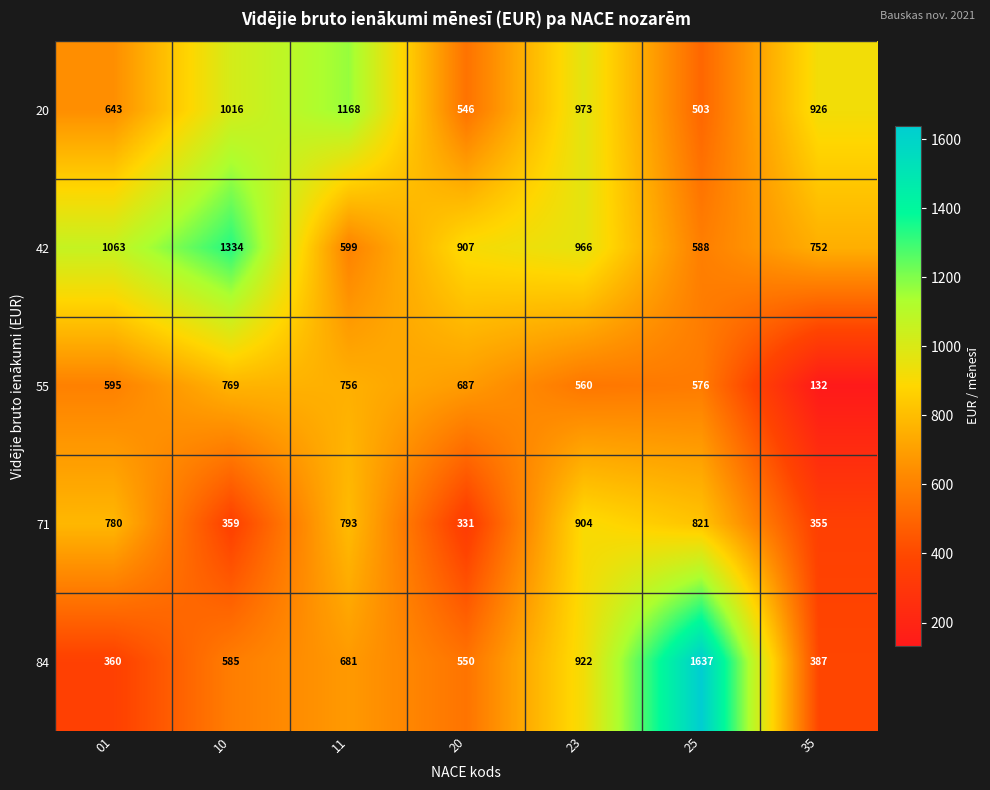

The value of 55 at 20 is 454. True or false?

False